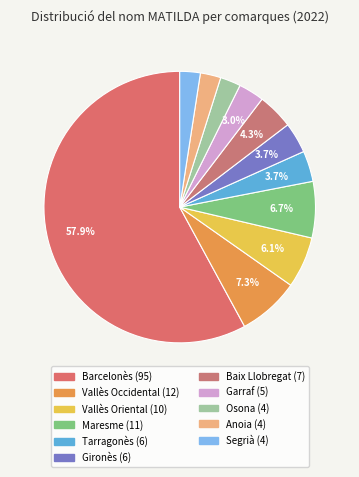

What percentage is the Vallès Oriental slice, to the nearest percent?

6%